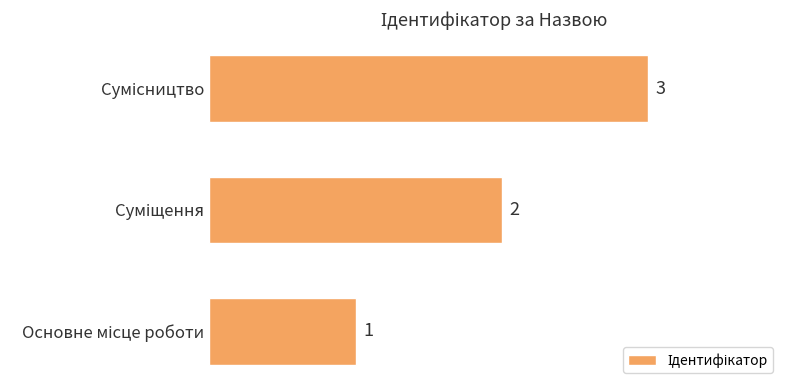

Does the chart contain stacked bars?

No